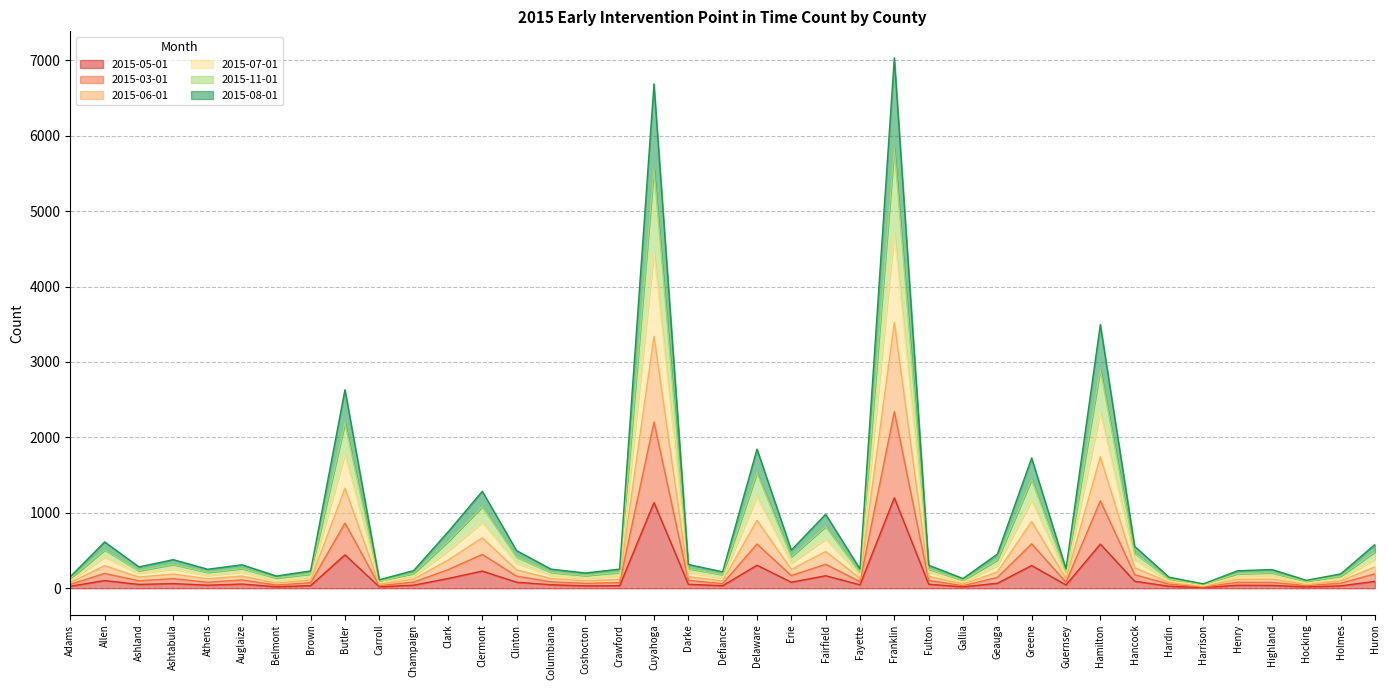

True or false: 2015-03-01 has a value of 38 at Brown.

False